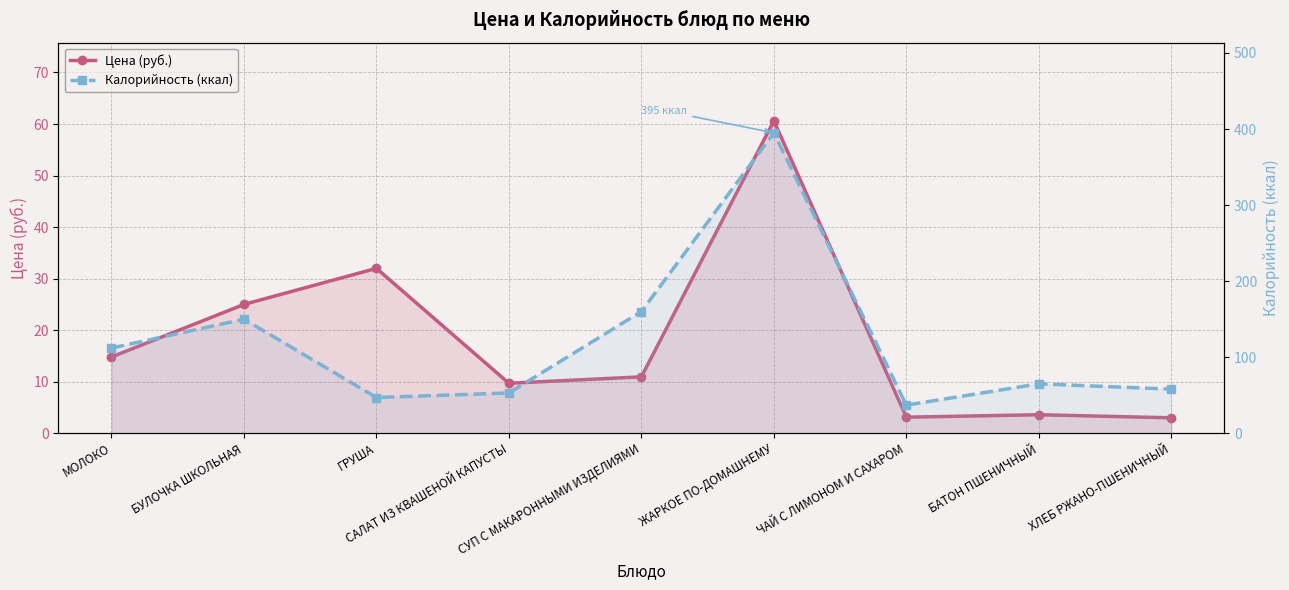

True or false: Цена (руб.) has a value of 14.8 at МОЛОКО.

True